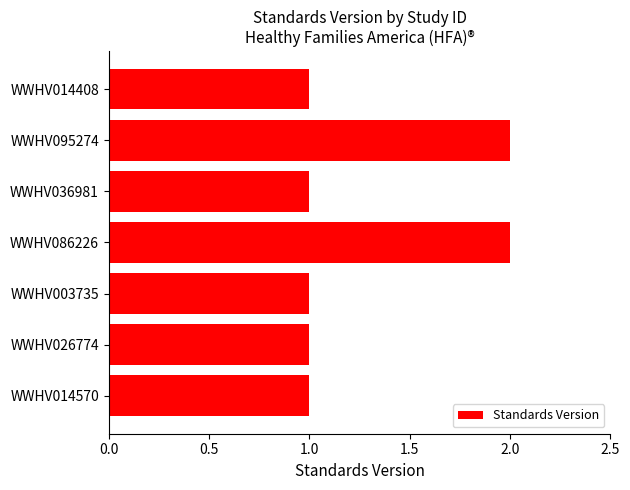

True or false: the data shows 2 at WWHV036981.

False